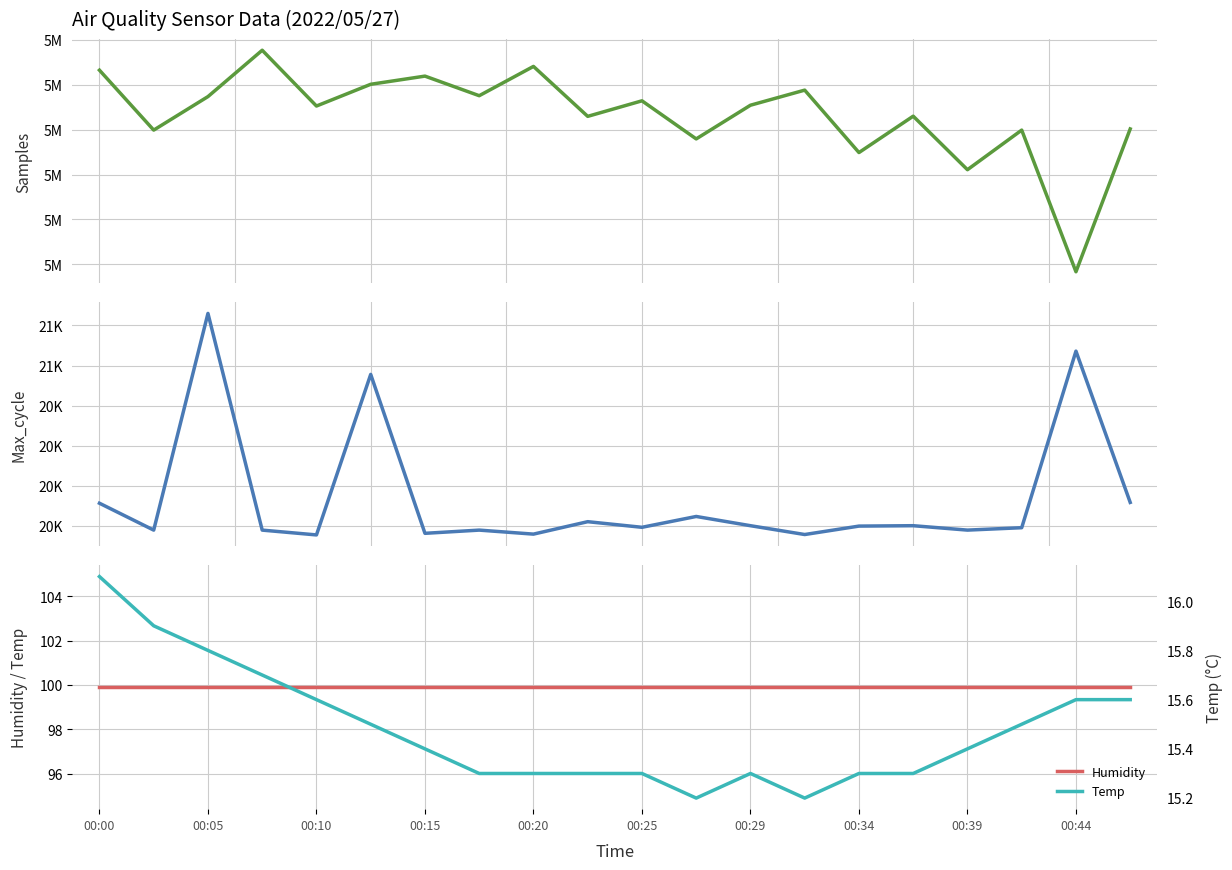

True or false: Humidity has a value of 99.9 at 17.

True